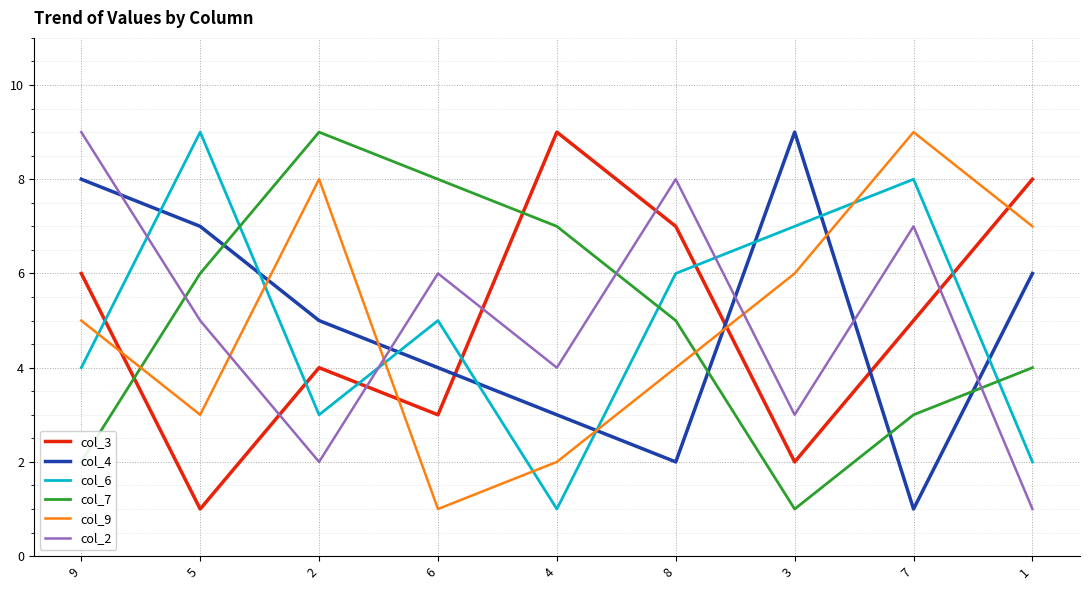

Between 5 and 6, which series saw the biggest shift?

col_6